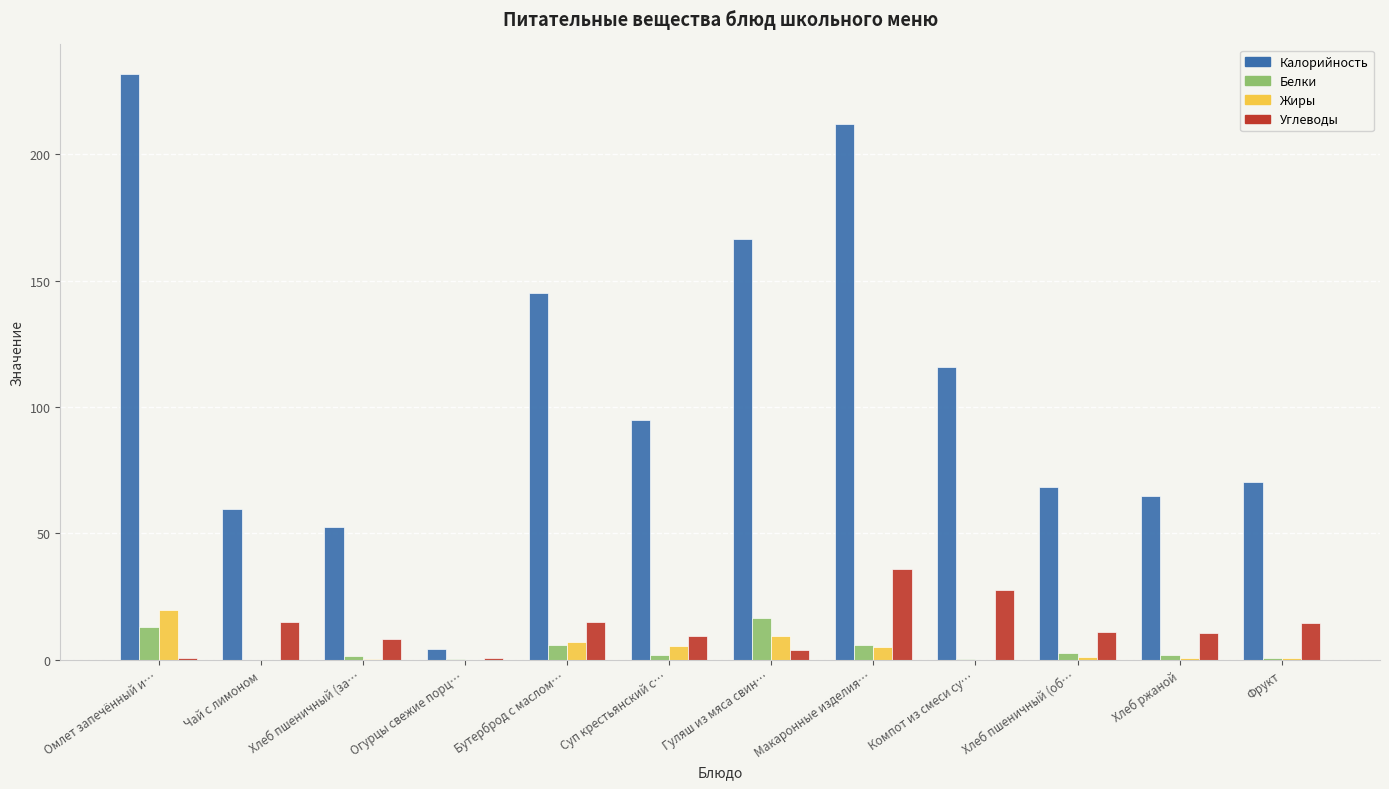

Where does the Калорийность series first go above 95?

Омлет запечённый и…